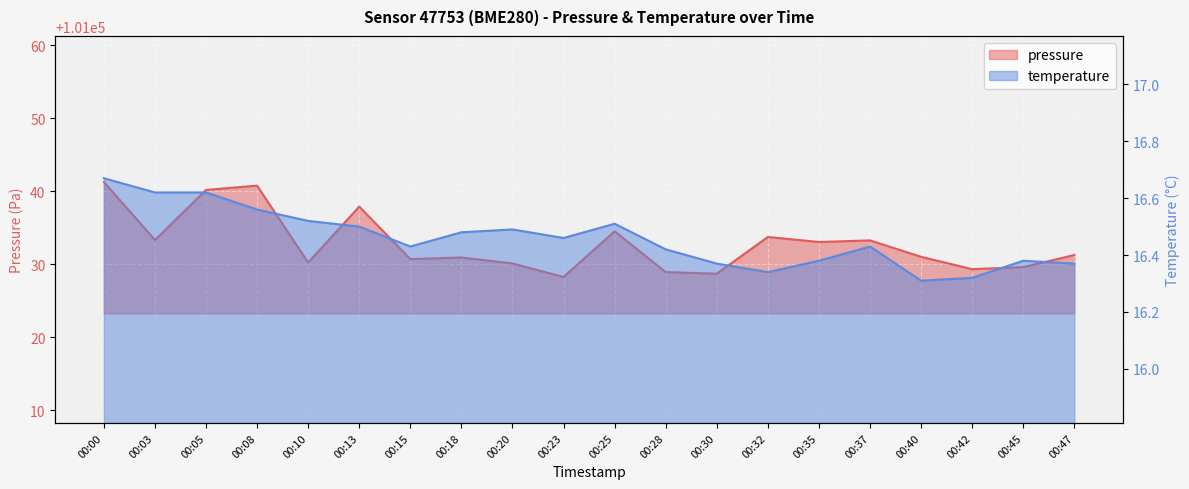

Rank the categories by temperature value from highest to lowest.

00:00, 00:03, 00:05, 00:08, 00:10, 00:25, 00:13, 00:20, 00:18, 00:23, 00:15, 00:37, 00:28, 00:35, 00:45, 00:30, 00:47, 00:32, 00:42, 00:40